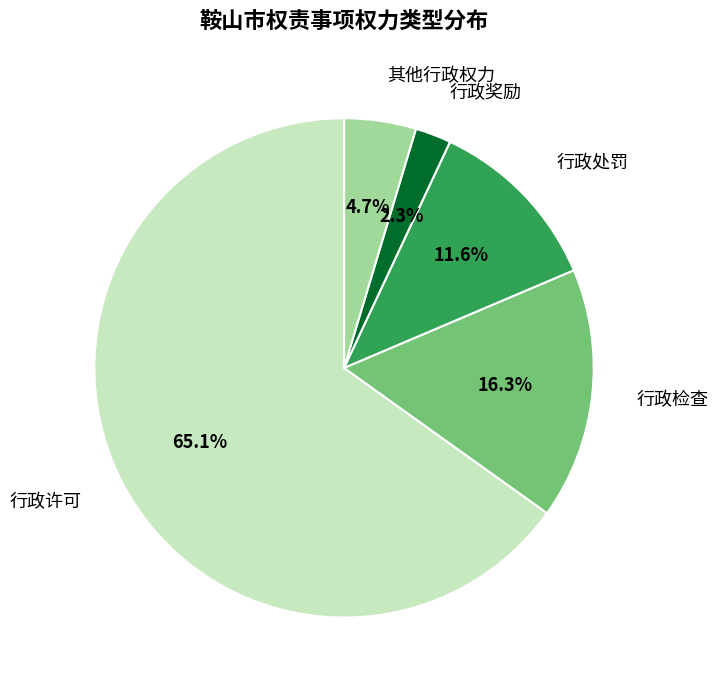

Which slice represents more than half of the pie?

行政许可